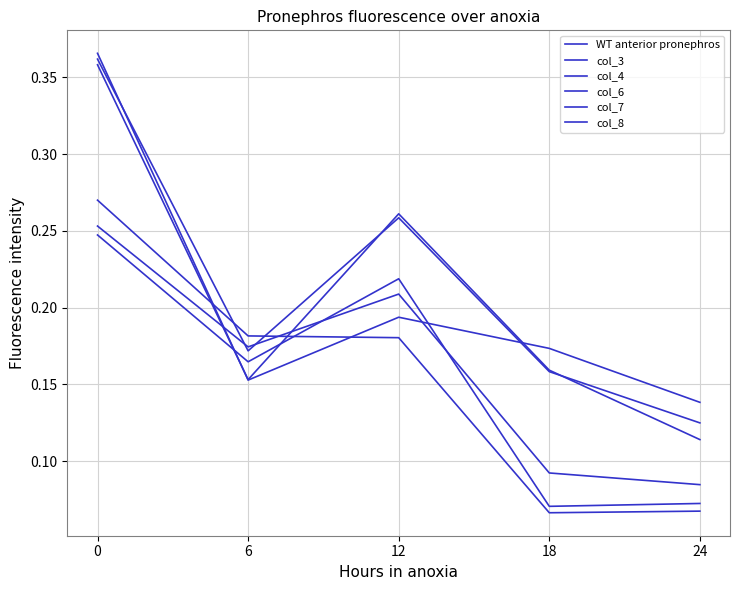

How many lines are shown in the chart?

6